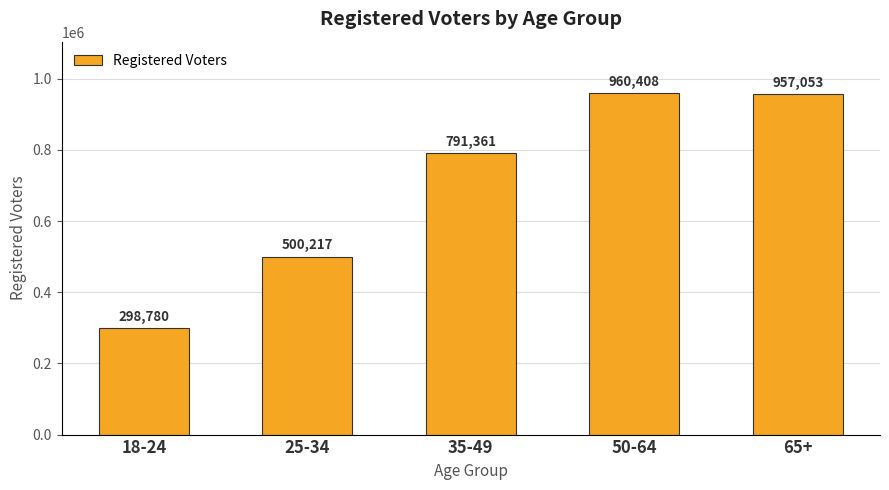

What is the value of the 3rd bar from the left?

791361